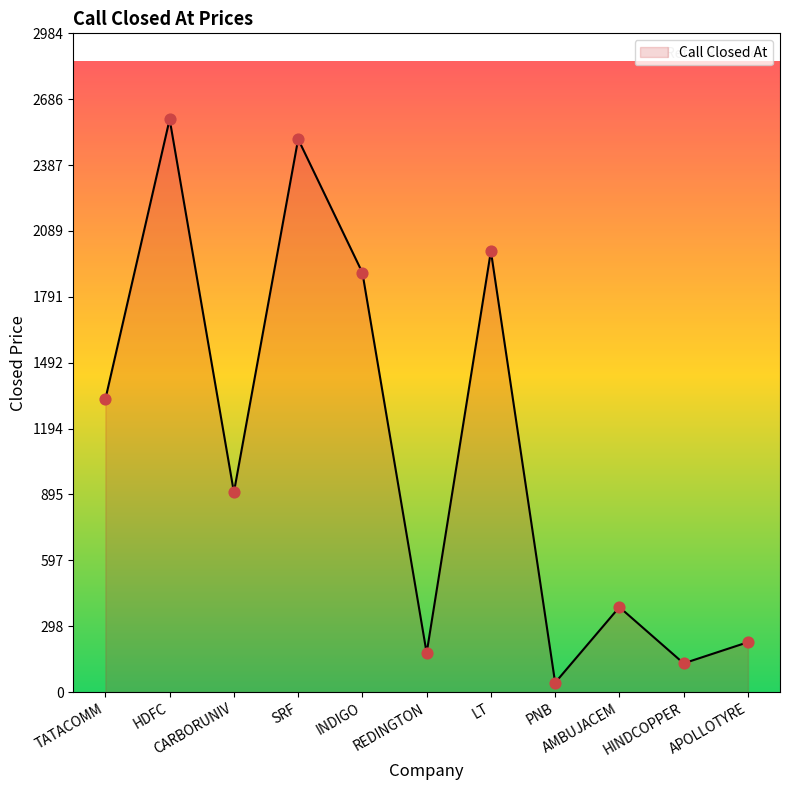

What is the change in value from HDFC to SRF?

-90.0